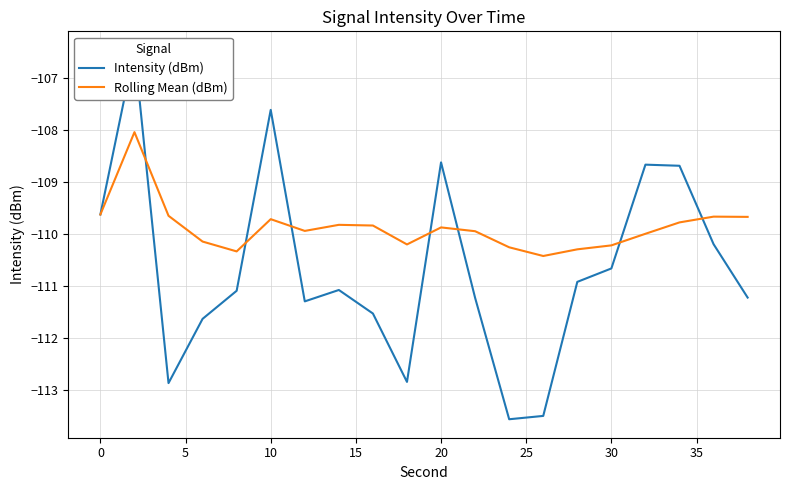

How many data points in Intensity (dBm) are less than -111?

11